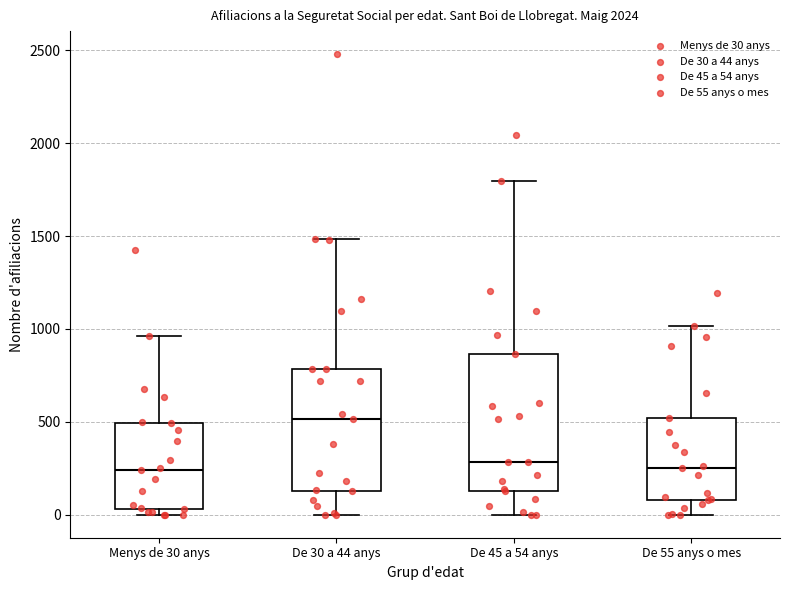

Reading left to right, transcribe this box plot: for each box, give where its median line is, the range the box spans, and where its two whiskers end, as read against the y-axis. The values are not printed on the chart, so give them approximately, as read against the axis.

Menys de 30 anys: median 250, box 50 to 500, whiskers 0 to 950
De 30 a 44 anys: median 500, box 150 to 800, whiskers 0 to 1500
De 45 a 54 anys: median 300, box 150 to 850, whiskers 0 to 1800
De 55 anys o mes: median 250, box 100 to 500, whiskers 0 to 1000